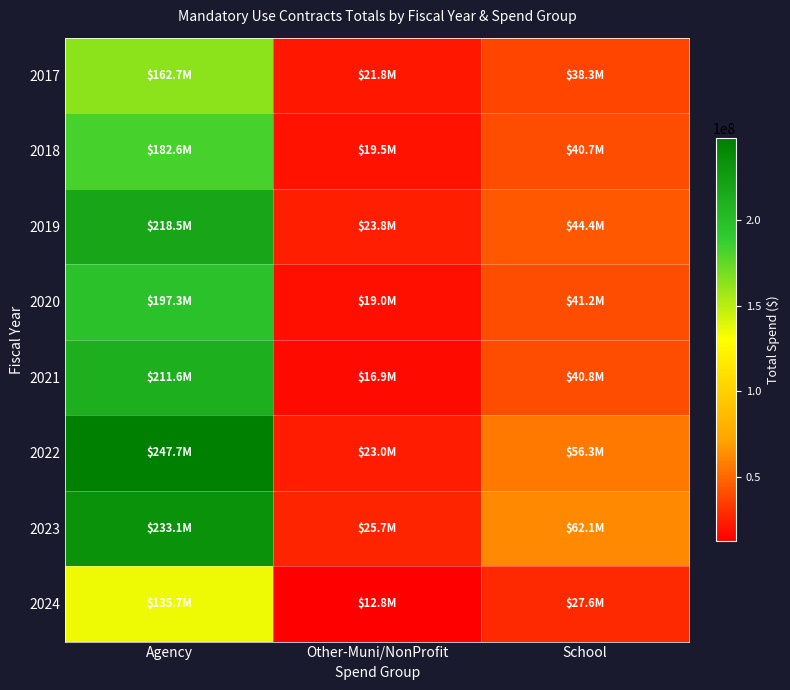

Reading left to right, list all the values displayed in this chart.

2017: Agency=162739374.8	Other-Muni/NonProfit=21763958.2	School=38264680.6
2018: Agency=182644066.2	Other-Muni/NonProfit=19509578.9	School=40739531.7
2019: Agency=218499507.8	Other-Muni/NonProfit=23786110.0	School=44372644.5
2020: Agency=197347832.0	Other-Muni/NonProfit=19012390.1	School=41193009.1
2021: Agency=211578322.7	Other-Muni/NonProfit=16939370.0	School=40846186.5
2022: Agency=247737574.5	Other-Muni/NonProfit=23028483.4	School=56321742.4
2023: Agency=233064915.1	Other-Muni/NonProfit=25707351.7	School=62125471.5
2024: Agency=135653890.4	Other-Muni/NonProfit=12758835.6	School=27552535.8